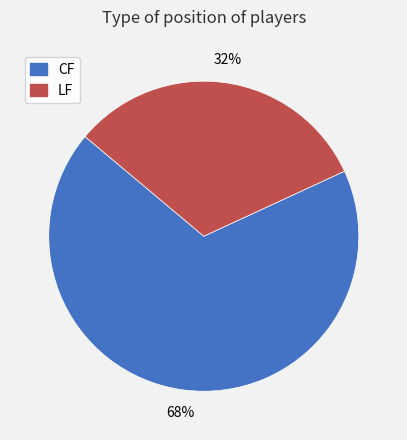

The LF slice represents 38% of the pie. True or false?

False